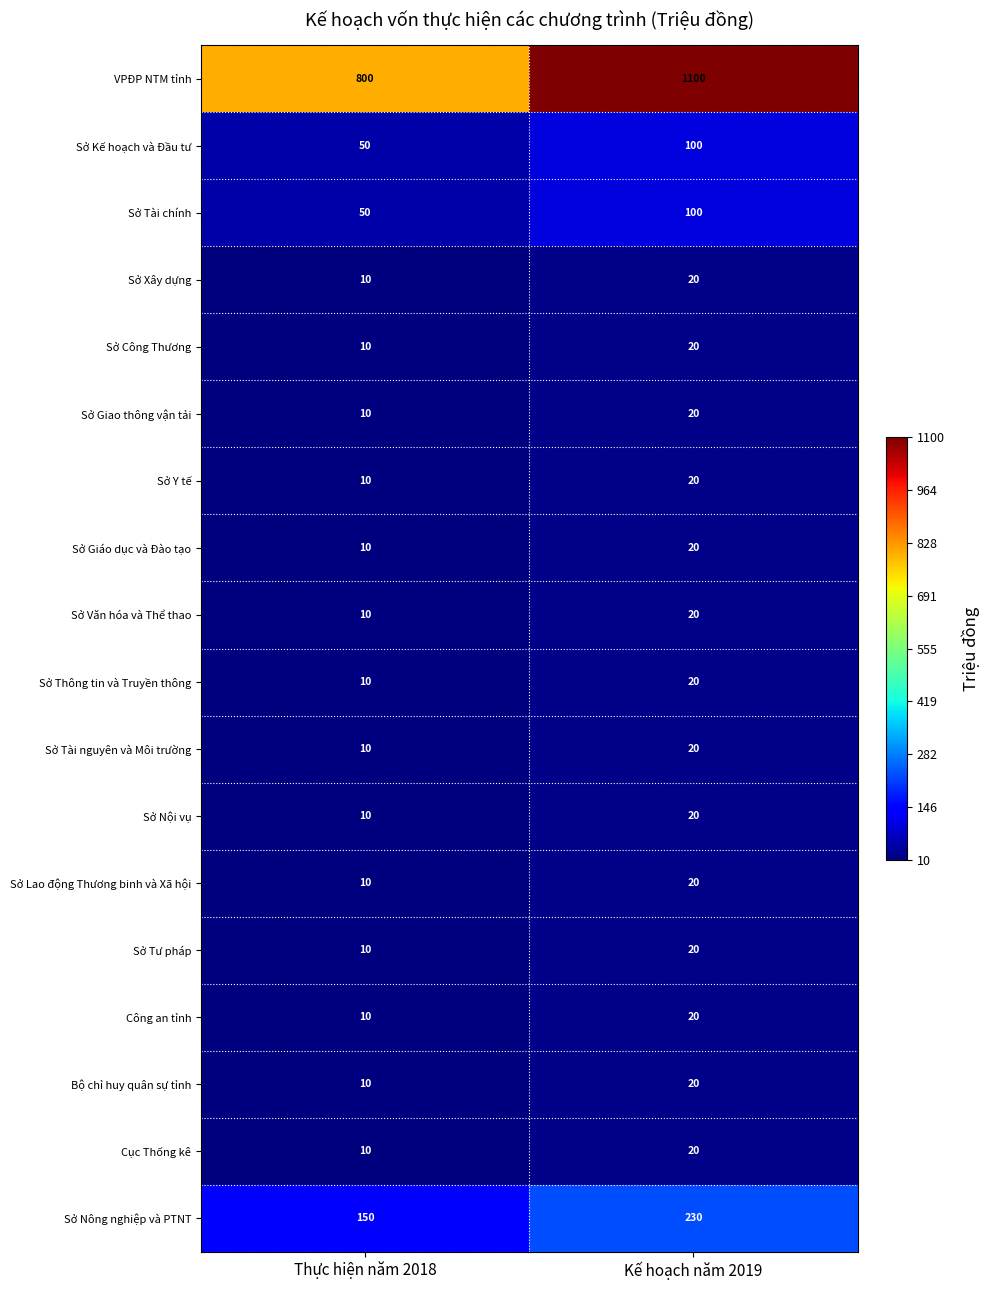

Which series has the largest total across all categories?

VPĐP NTM tỉnh